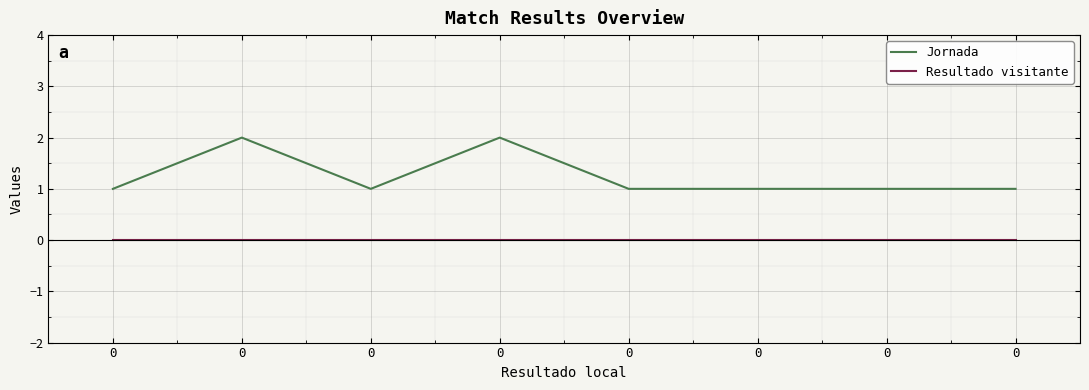

What are all the series names shown in the legend?

Jornada, Resultado visitante